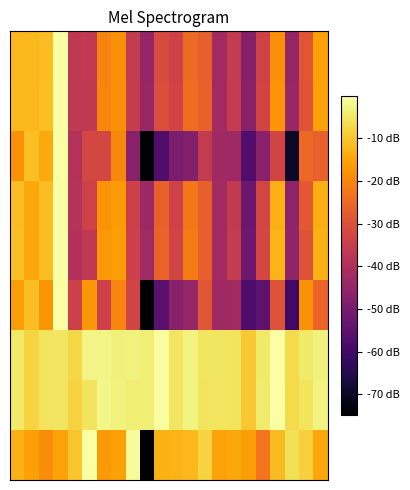

Which label corresponds to the smallest value in the chart?

9